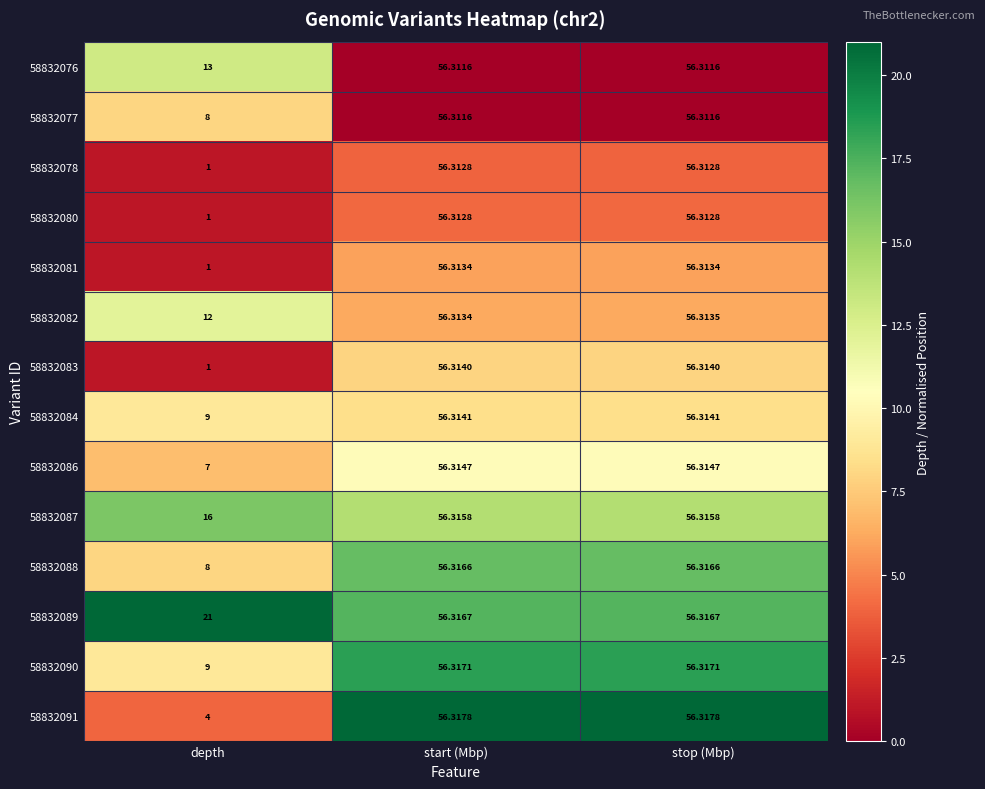

At which label is 58832089 closest to 38?

depth